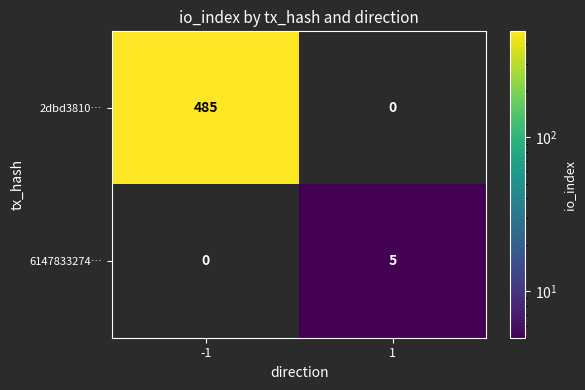

What is the total value across all series at 1?

5